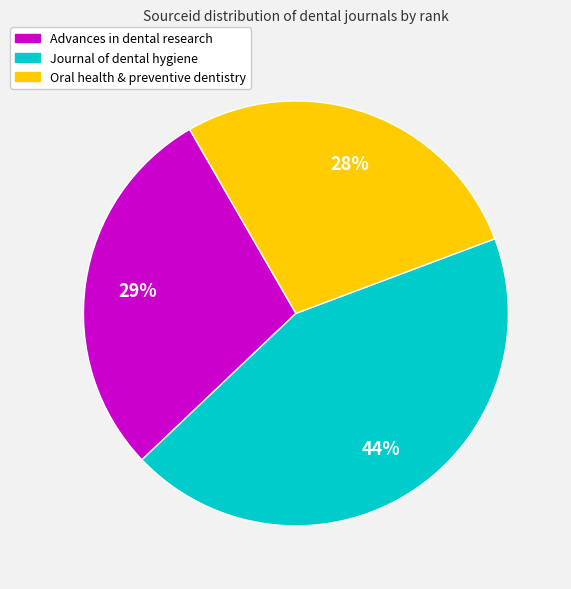

What is the ratio of the value at Journal of dental hygiene to the value at Advances in dental research?

1.5